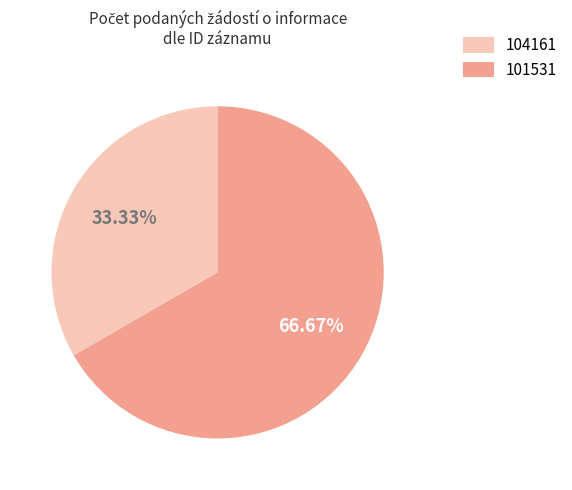

Count the number of slices in the pie.

2